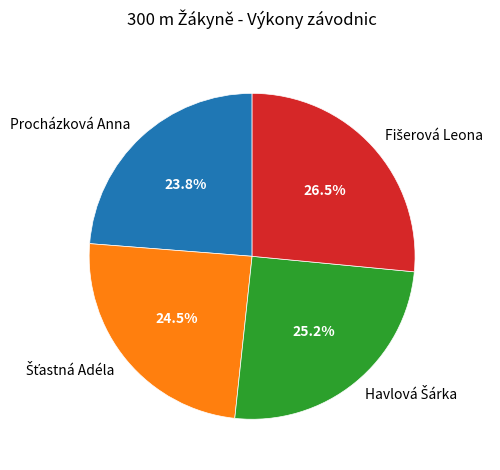

How many slices are in this pie chart?

4